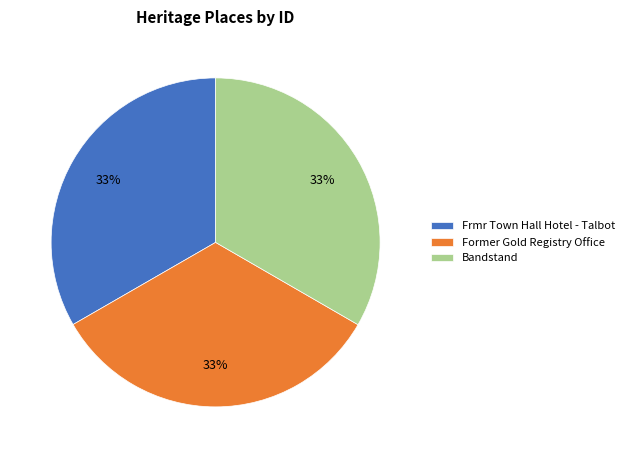

To the nearest percent, what portion does Frmr Town Hall Hotel - Talbot represent?

33%